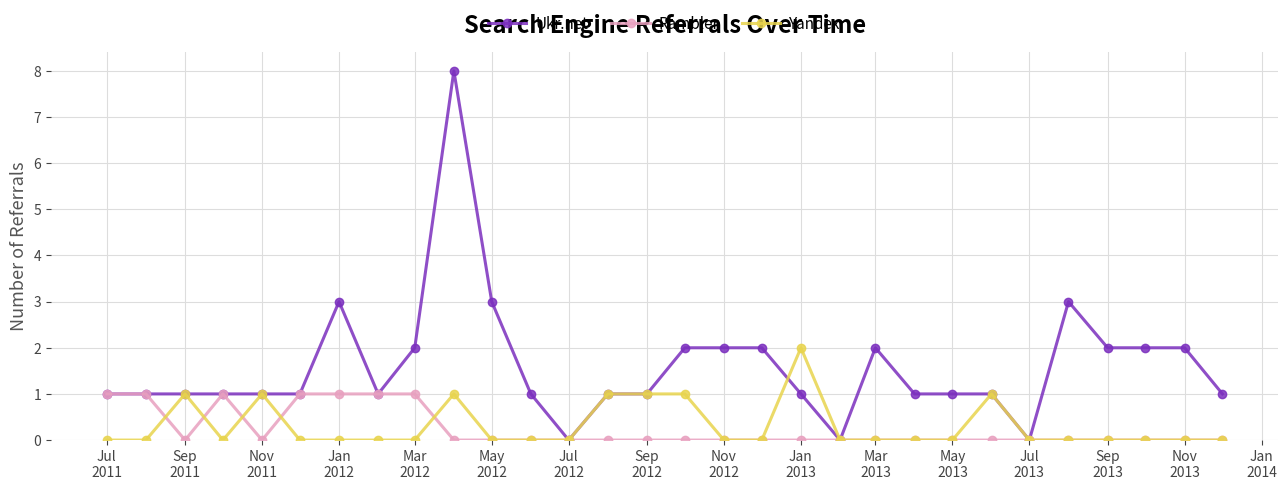

Which series has the largest total across all categories?

Ukr.net